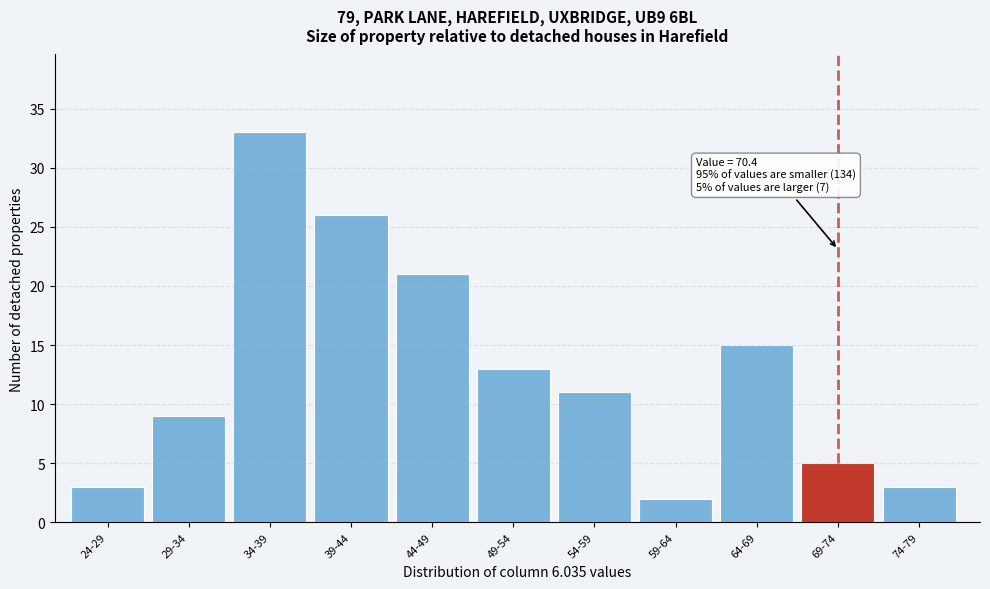

Reading left to right, extract all data points from this chart.

3	9	33	26	21	13	11	2	15	5	3